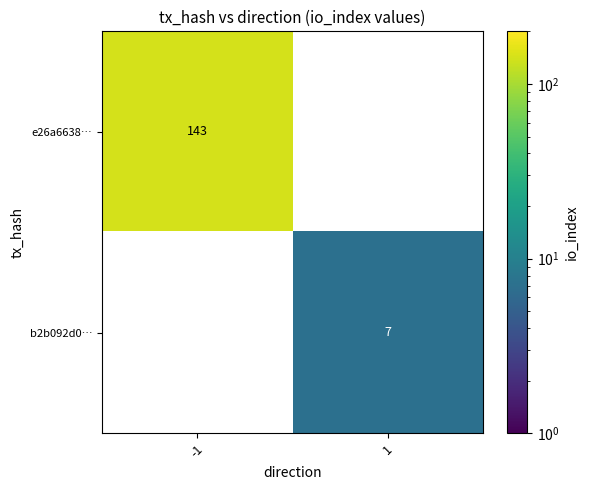

Is the value of b2b092d0… at 1 greater than the value of e26a6638… at -1?

No